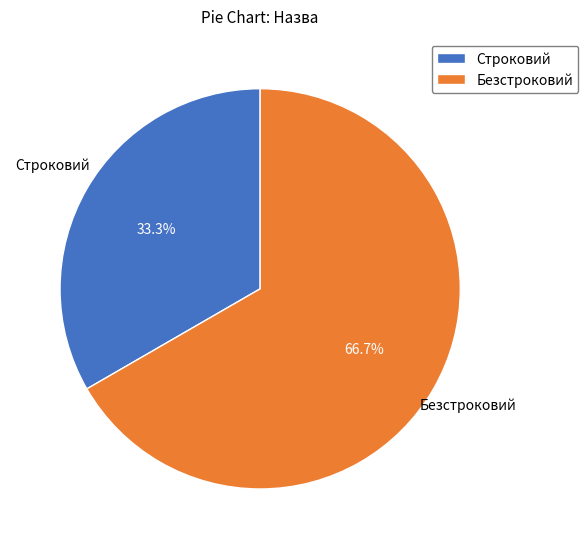

What percentage is the Безстроковий slice, to the nearest percent?

67%